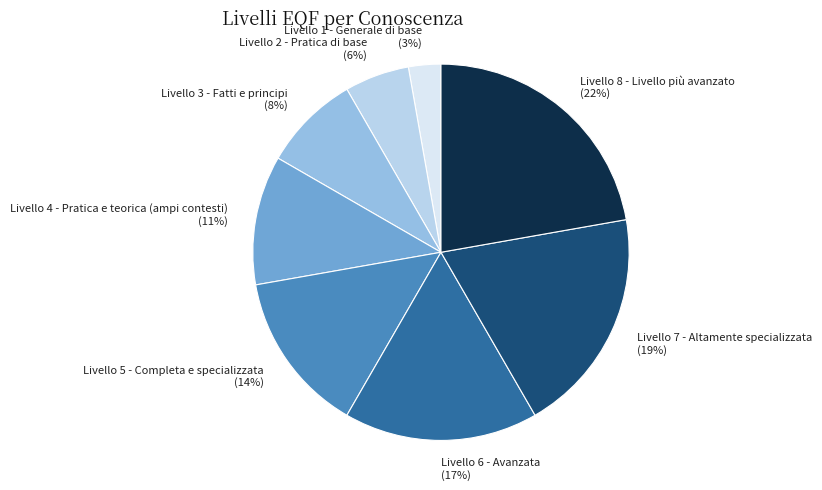

To the nearest percent, what portion does Livello 5 - Completa e specializzata represent?

14%